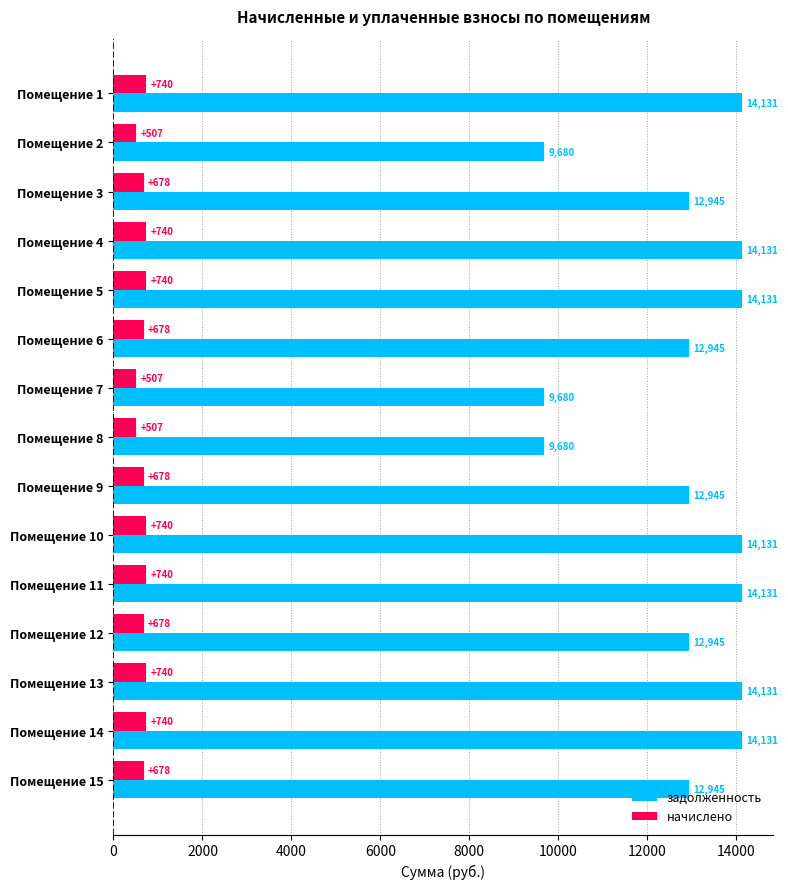

What is the maximum value shown in the chart?

14130.6